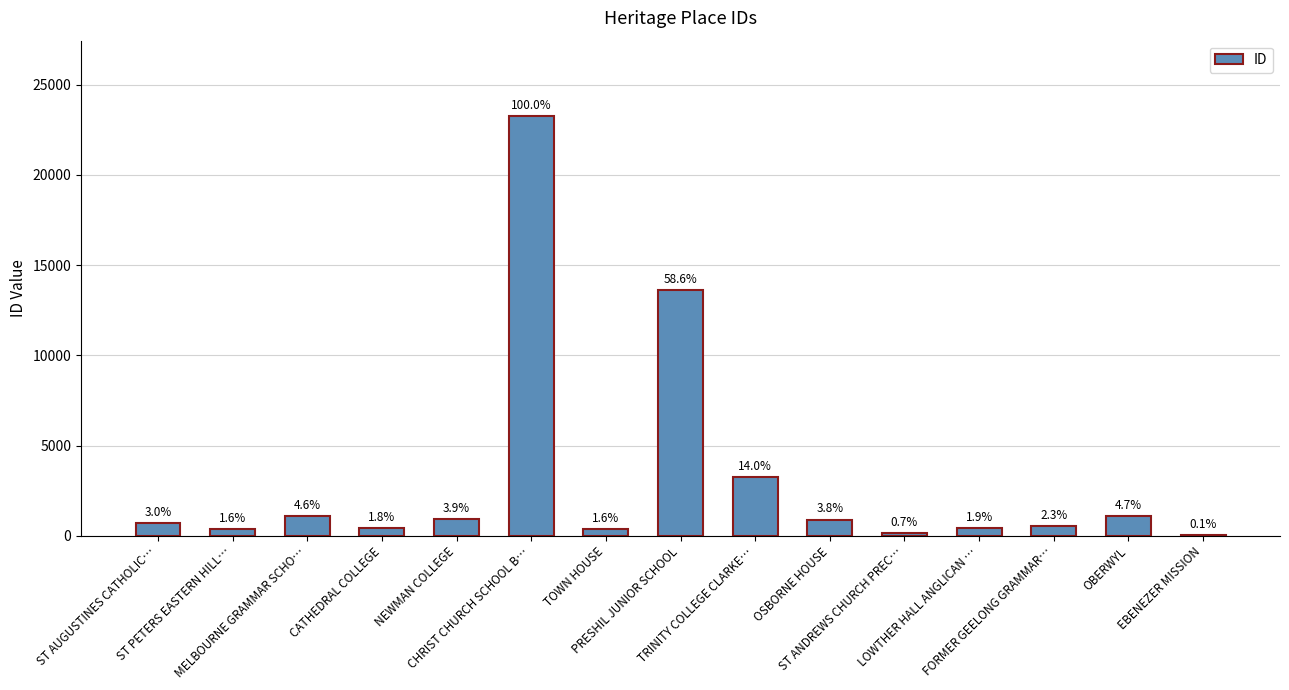

What is the value of the 8th bar from the left?

13627